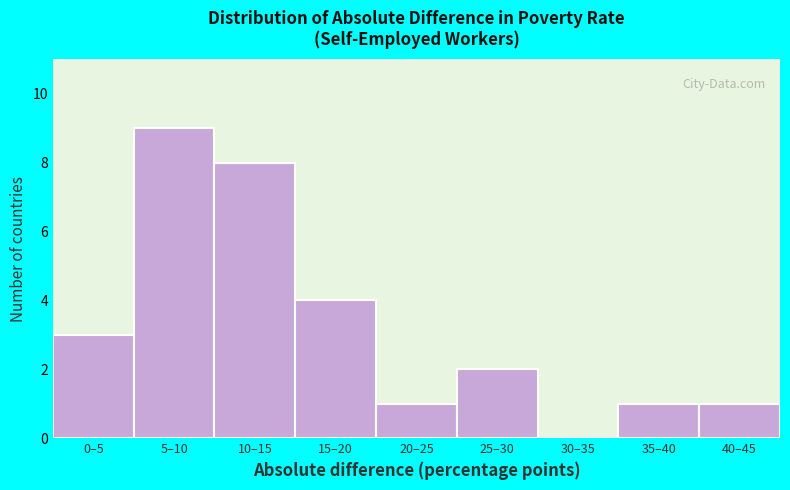

Reading left to right, transcribe all the data shown in this chart.

0–5=3	5–10=9	10–15=8	15–20=4	20–25=1	25–30=2	30–35=0	35–40=1	40–45=1